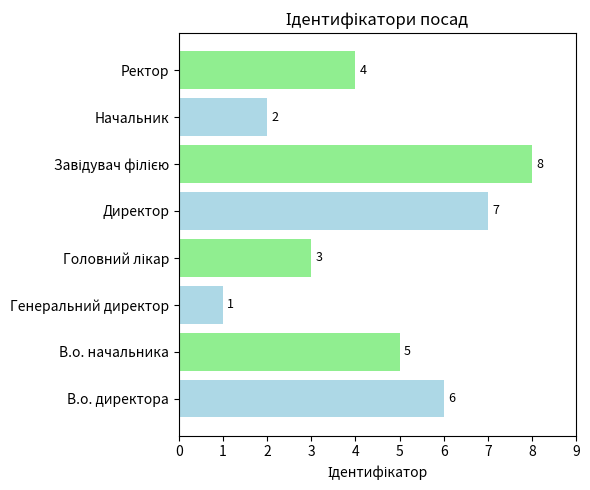

Are the bars grouped side by side (vs. stacked)?

No